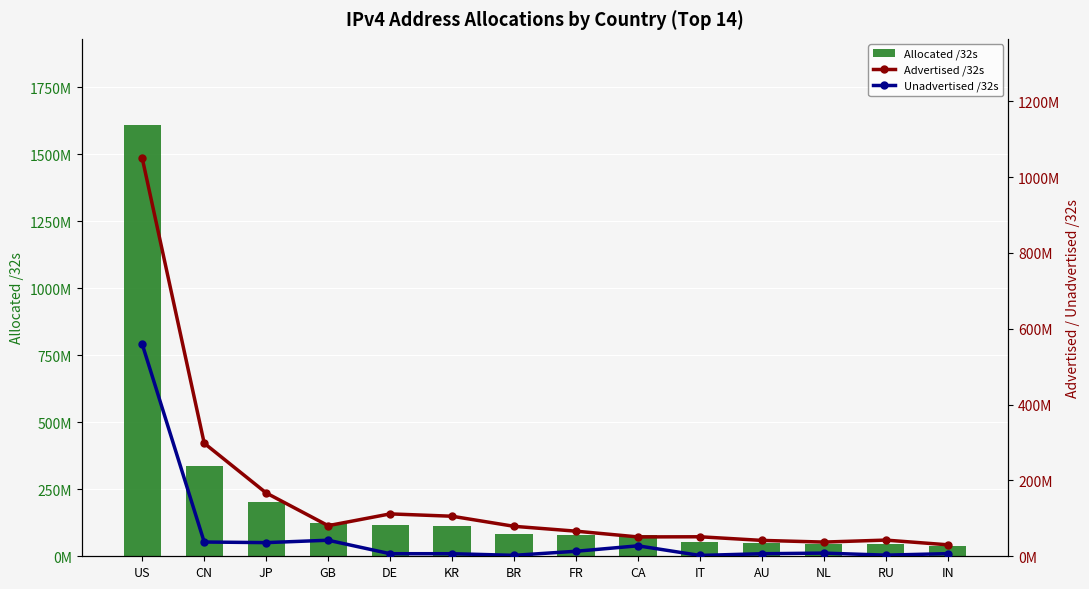

What is the difference between the maximum and second lowest values in the Advertised /32s series?

1012330080